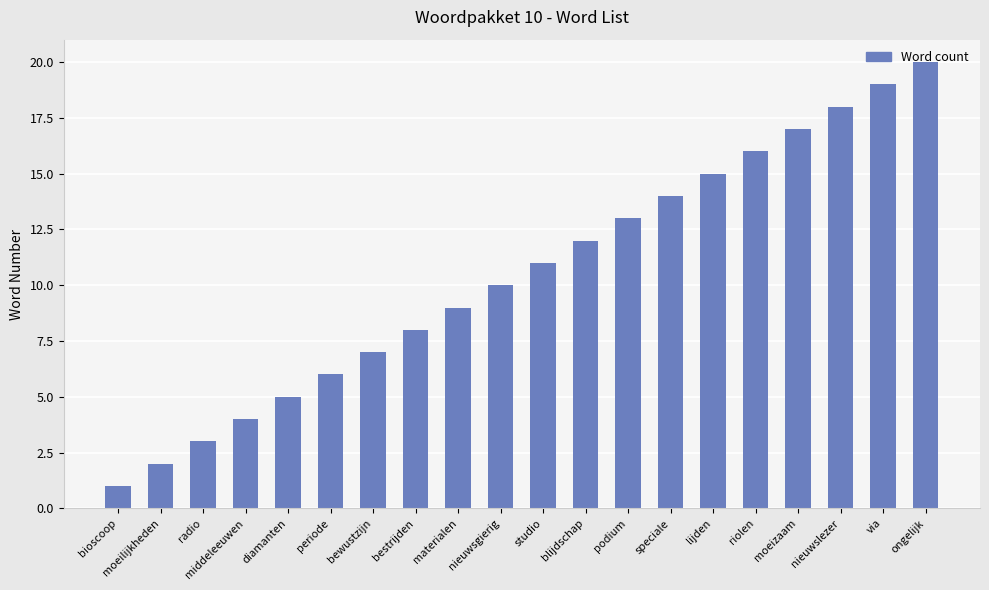

Does the chart contain any negative values?

No